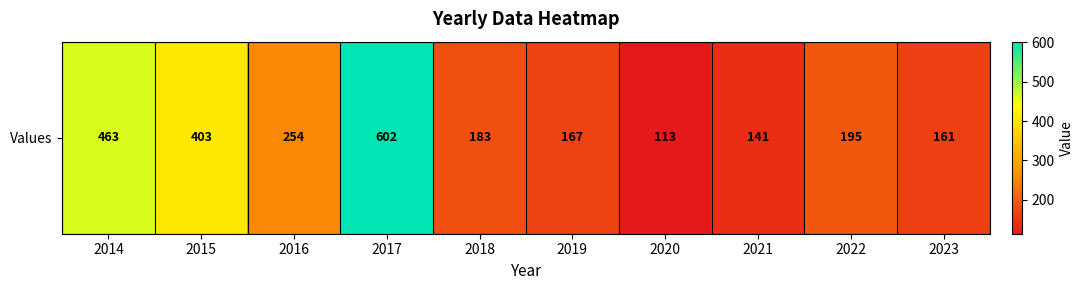

What is the average value?

268